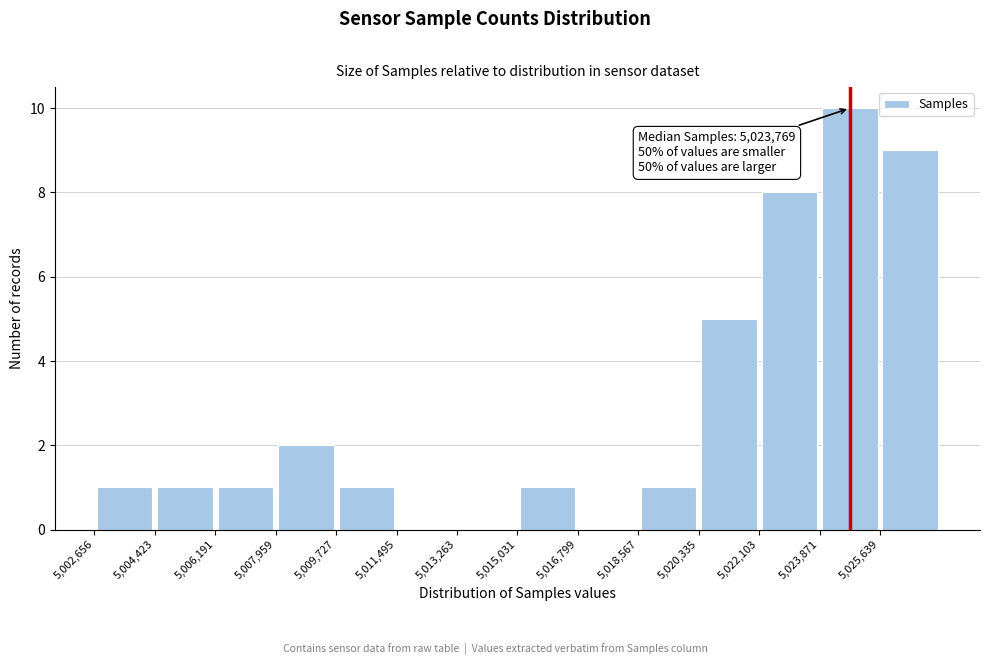

Over which range of the x-axis is the bar tallest?

5023800 to 5025600